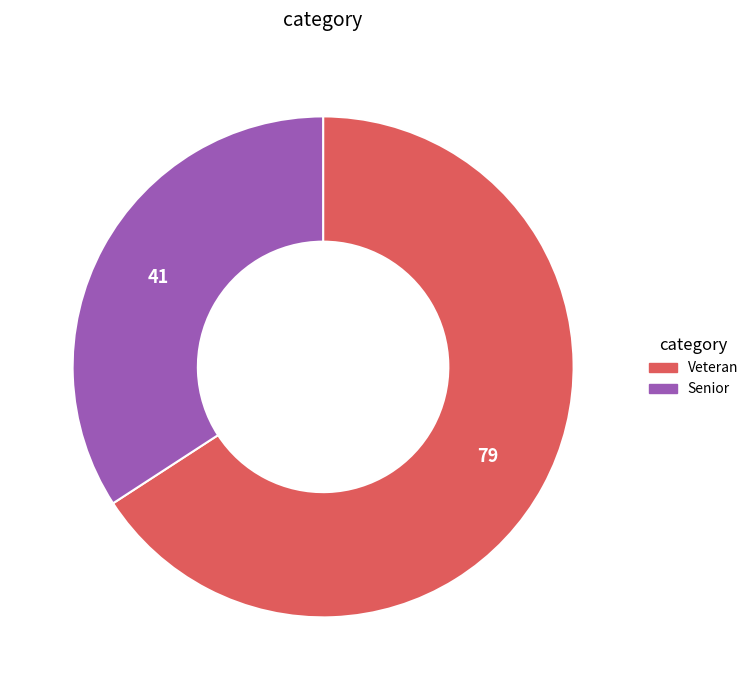

Between Veteran and Senior, which is larger?

Veteran